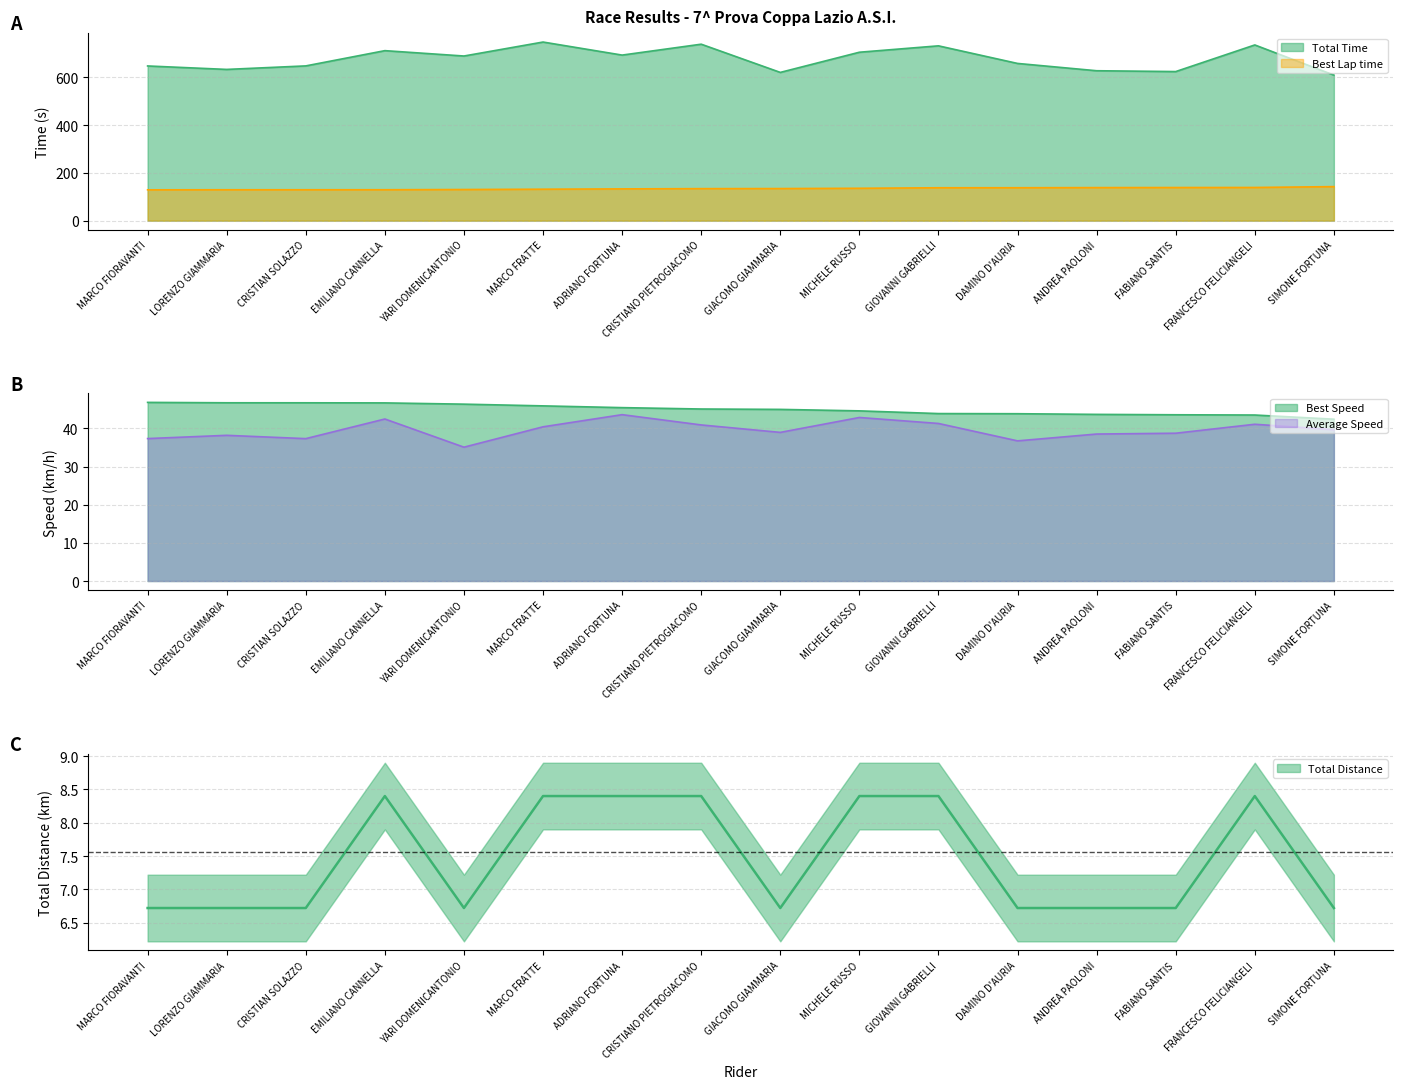

Count the number of data series in this chart.

5